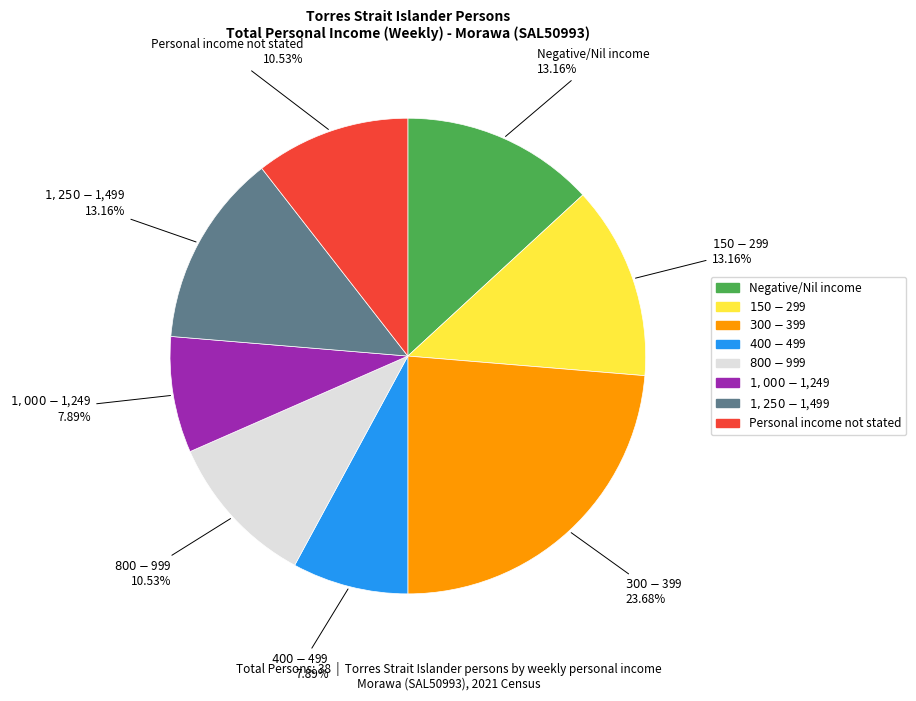

What percentage do $300-$399 and $1,000-$1,249 together represent?

31.6%